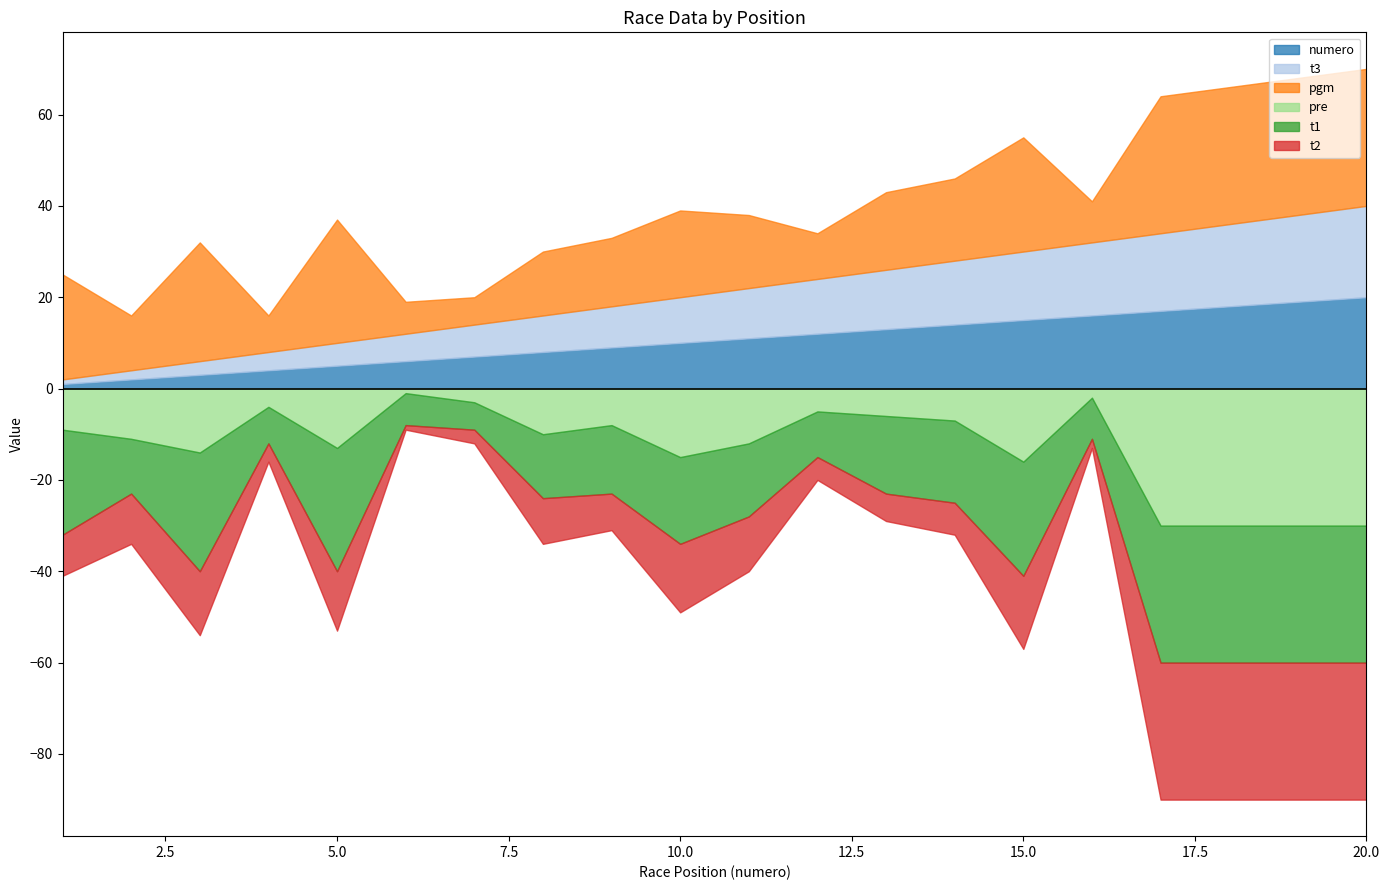

Read the pre value at 11.

12